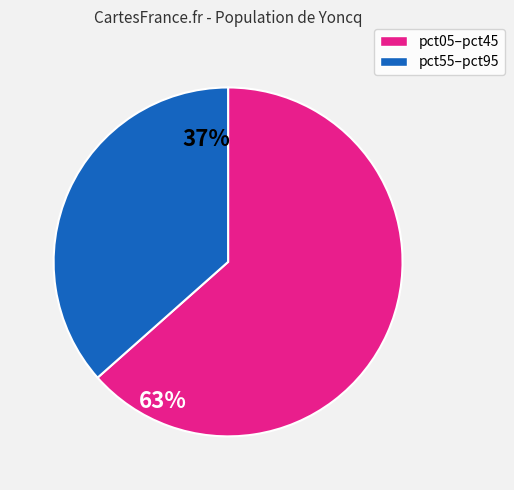

The pct55–pct95 slice represents 42% of the pie. True or false?

False